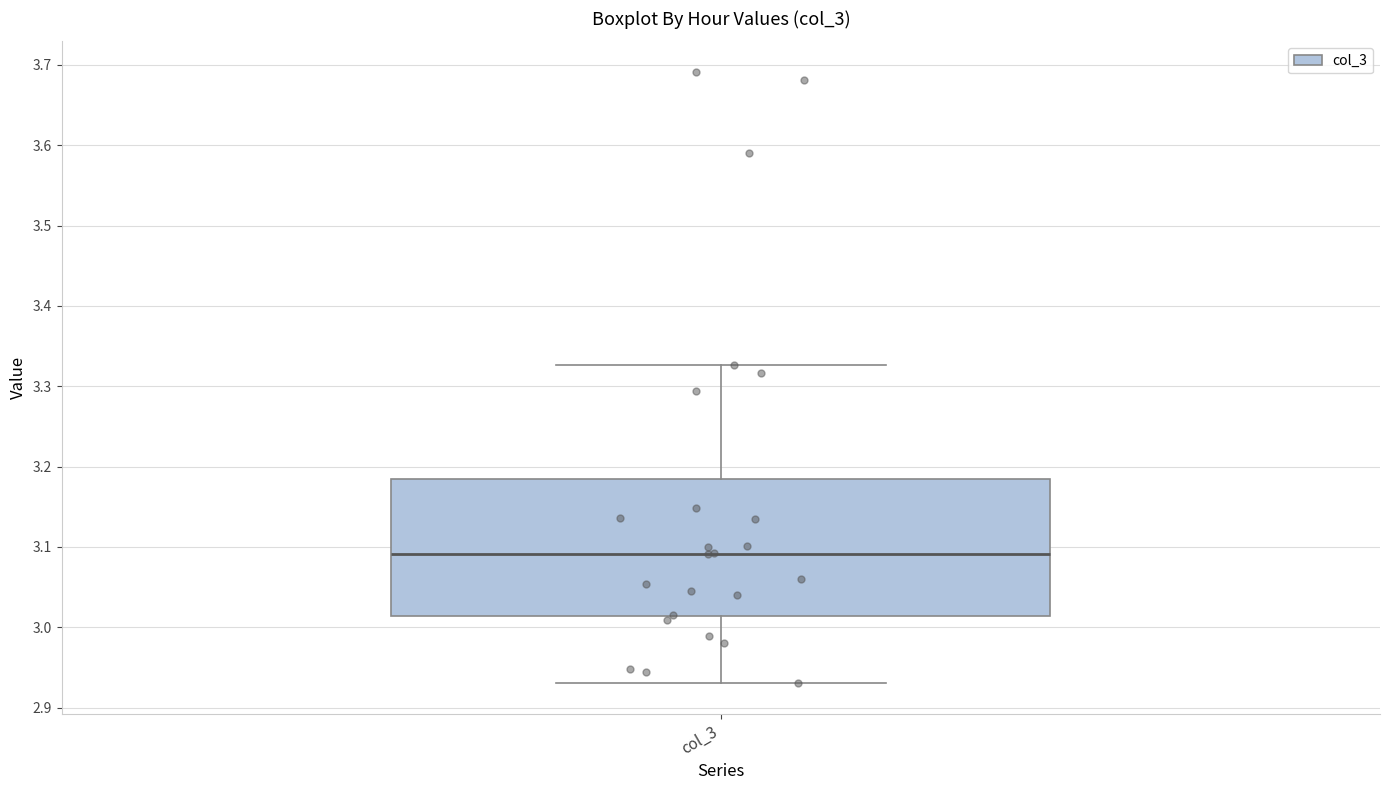

Transcribe this box plot: give where the median line is, the range the box spans, and where the two whiskers end, as read against the y-axis. The values are not printed on the chart, so give them approximately, as read against the axis.

median 3.09, box 3.01 to 3.18, whiskers 2.93 to 3.33